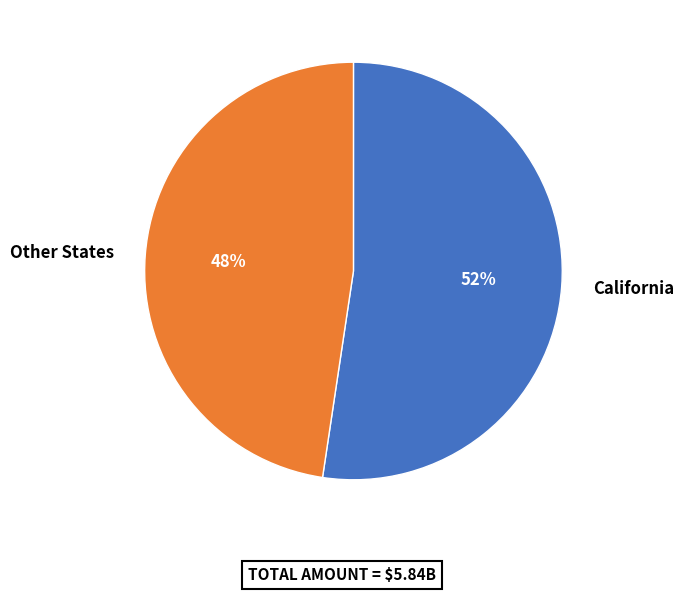

Is the sum of California and Other States greater than half?

Yes